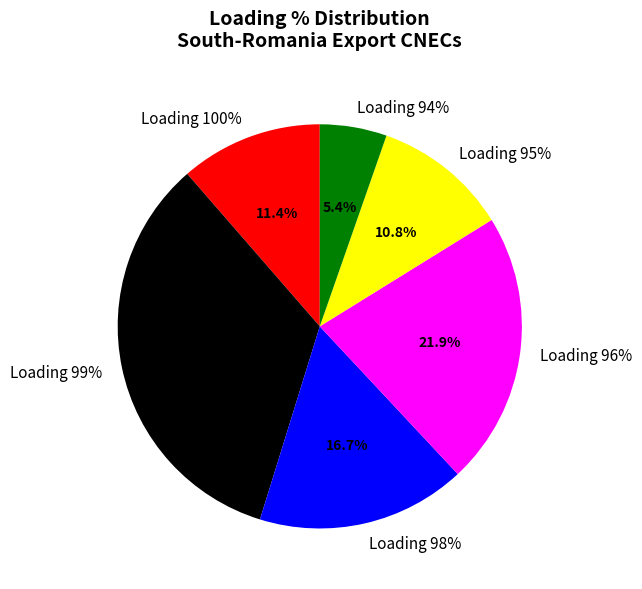

Does any single category account for the majority?

No